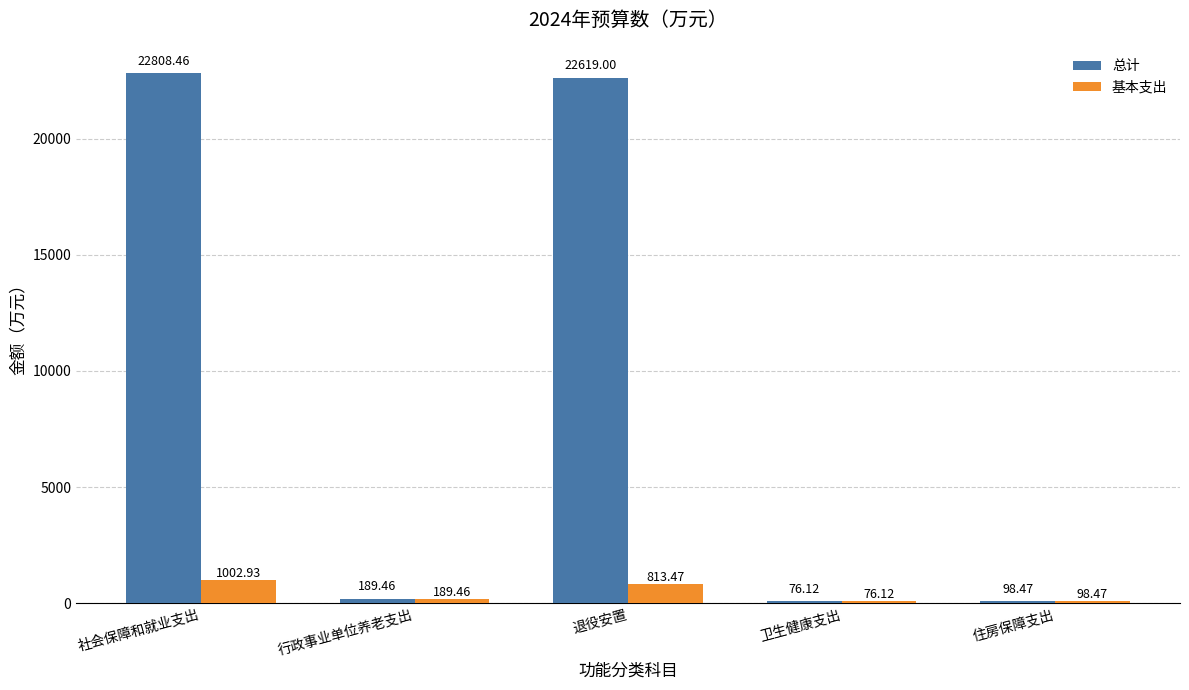

How many bars are there in each group?

2